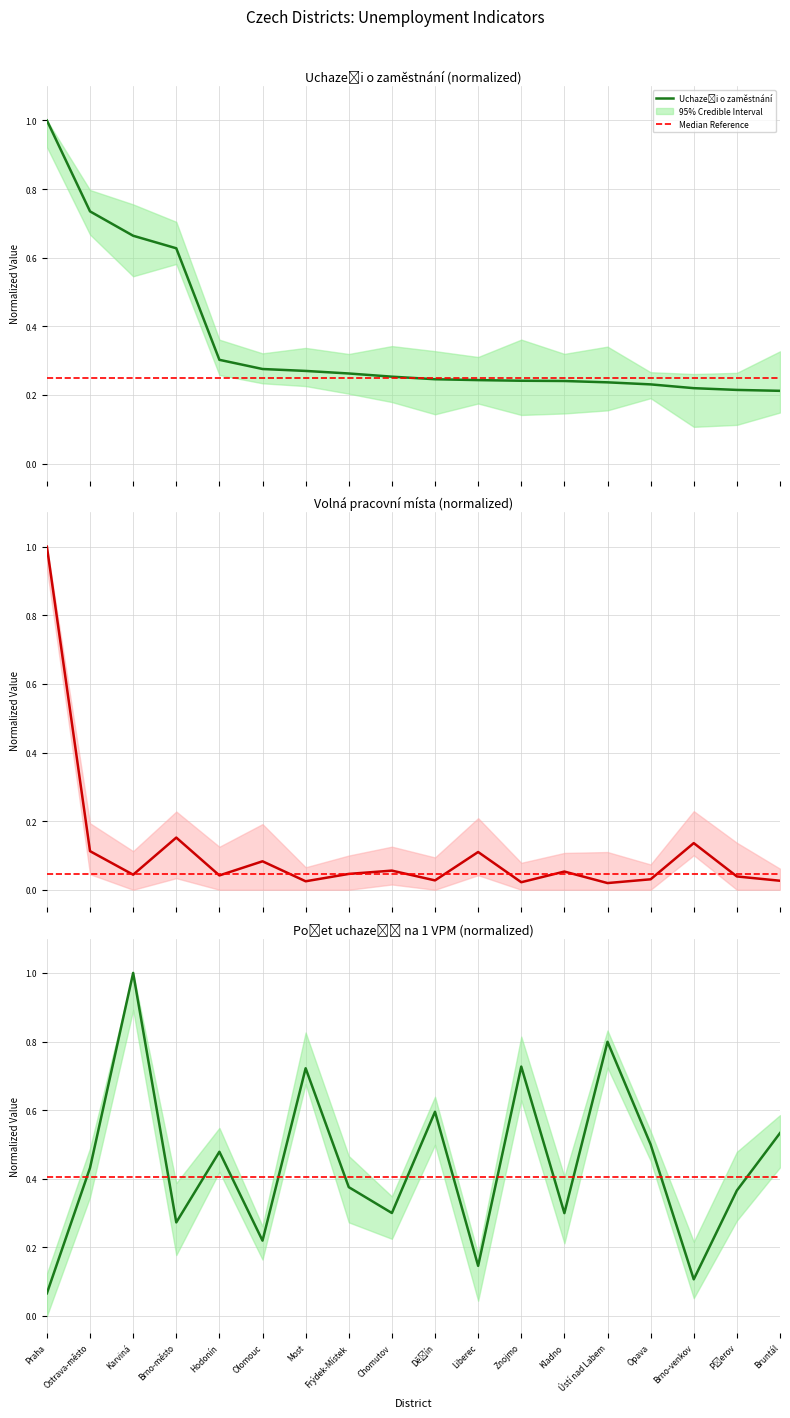

At how many categories does at least one series exceed 0?

18